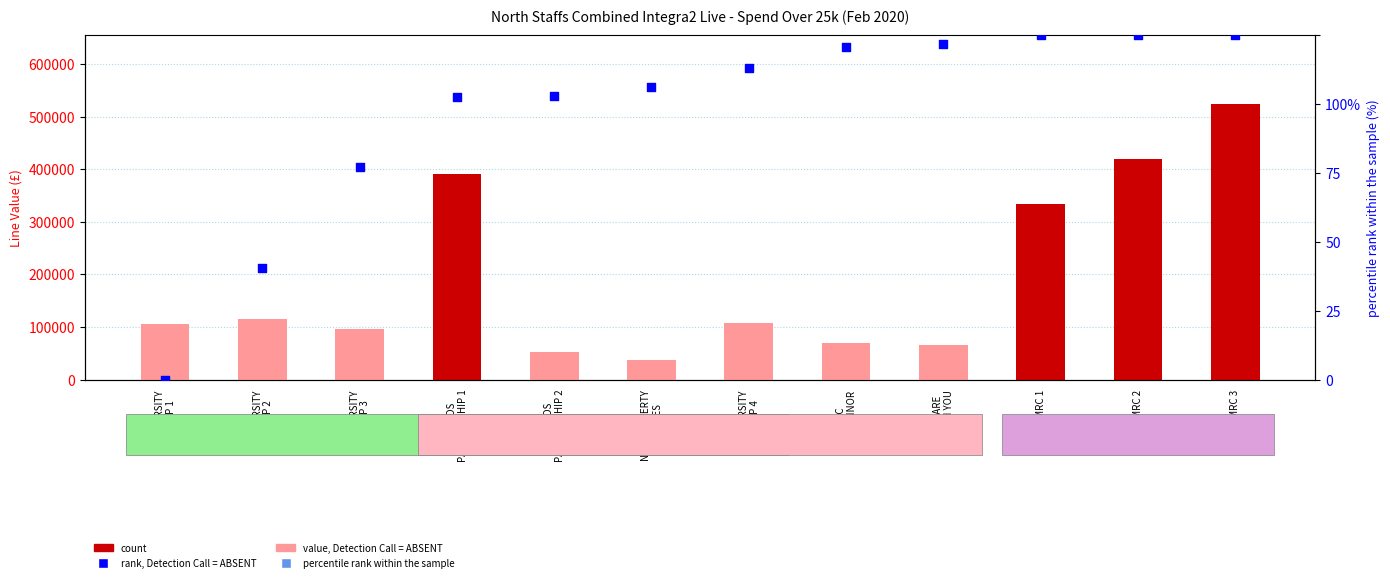

Which series reaches the maximum Y coordinate?

value, Detection Call = ABSENT